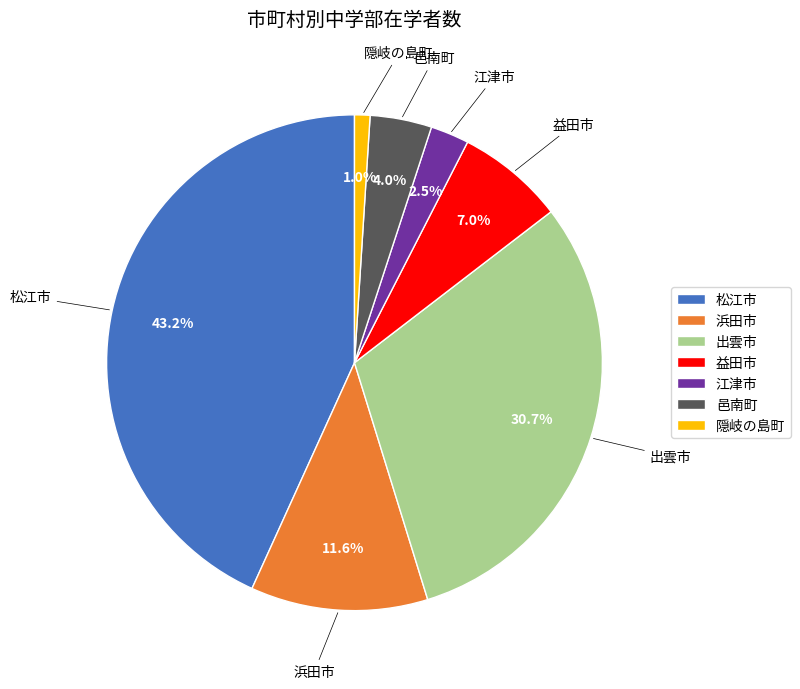

Which slice is the largest?

松江市